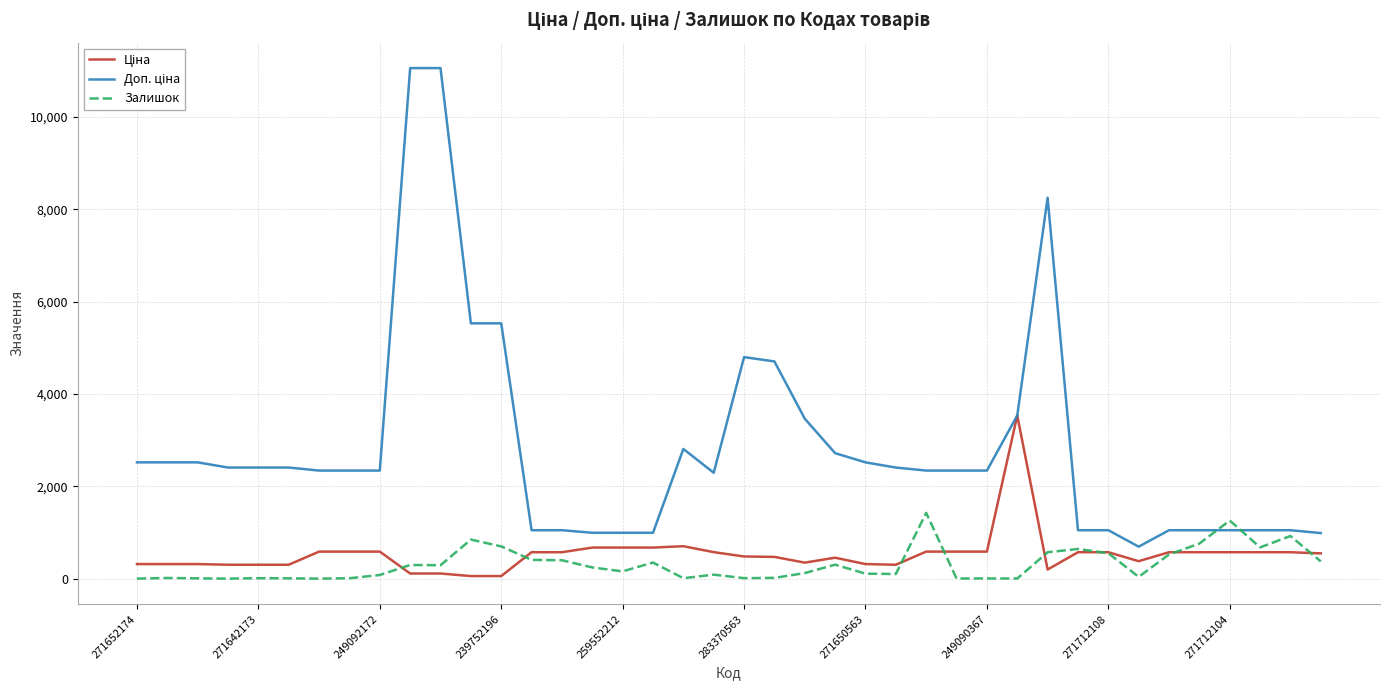

What is the maximum value shown in the chart?

11055.0